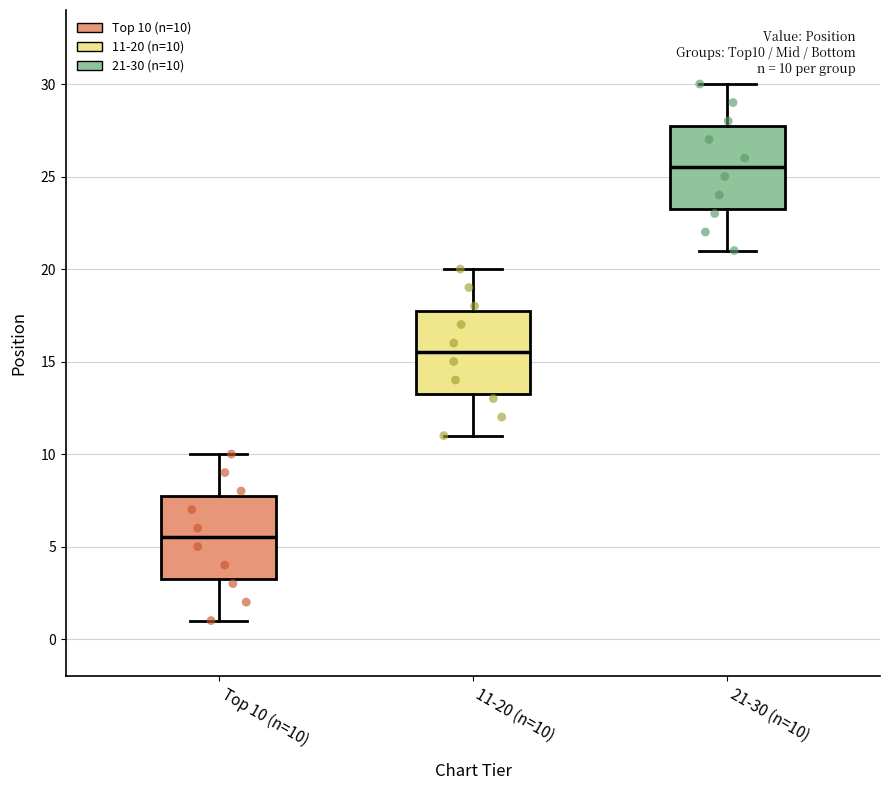

Which box has the highest median line?

21-30 (n=10)